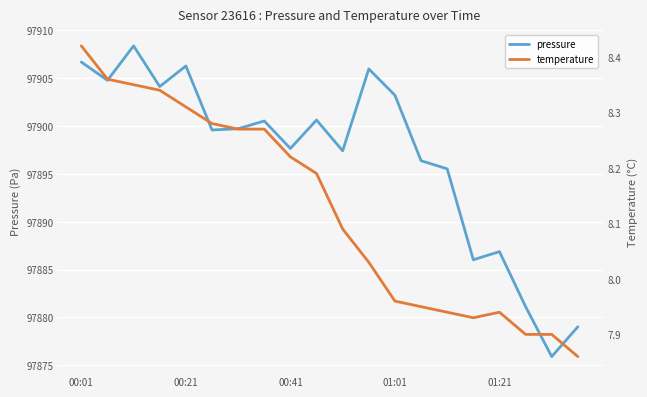

True or false: pressure and temperature intersect in this chart.

False